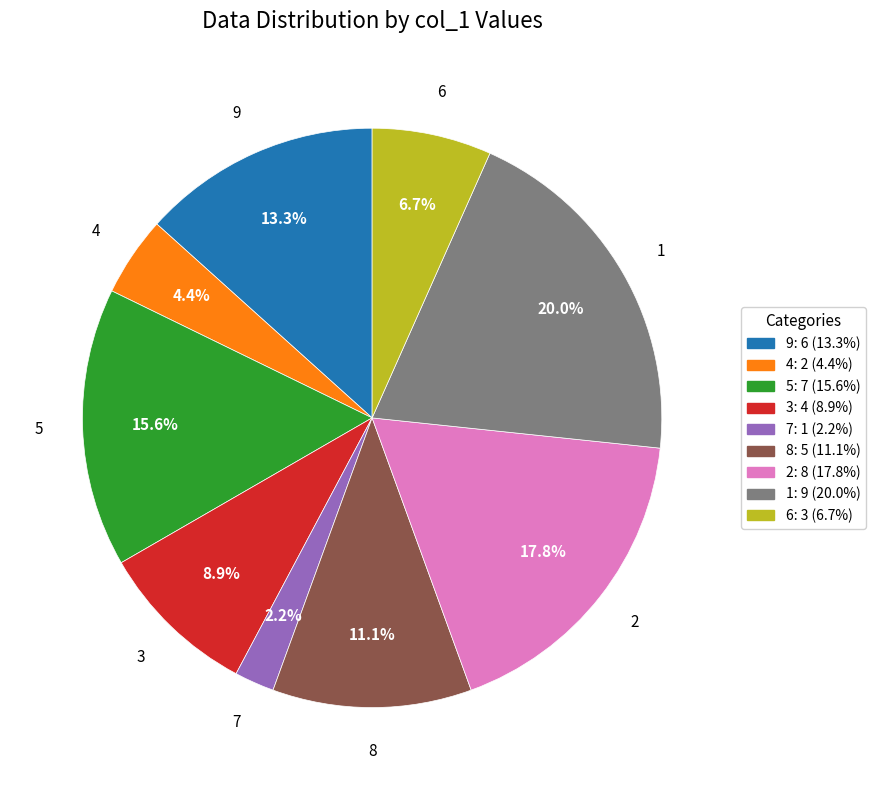

Is there a majority slice in this chart?

No